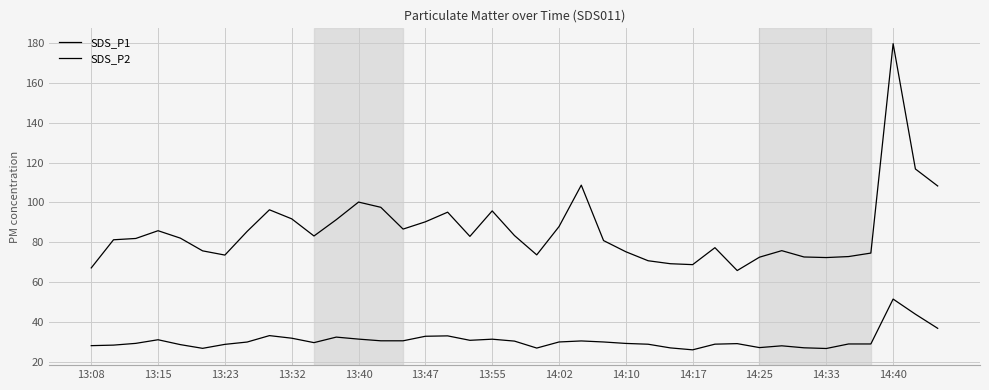

What is the value of the SDS_P1 point at the 36th from the left?

74.5